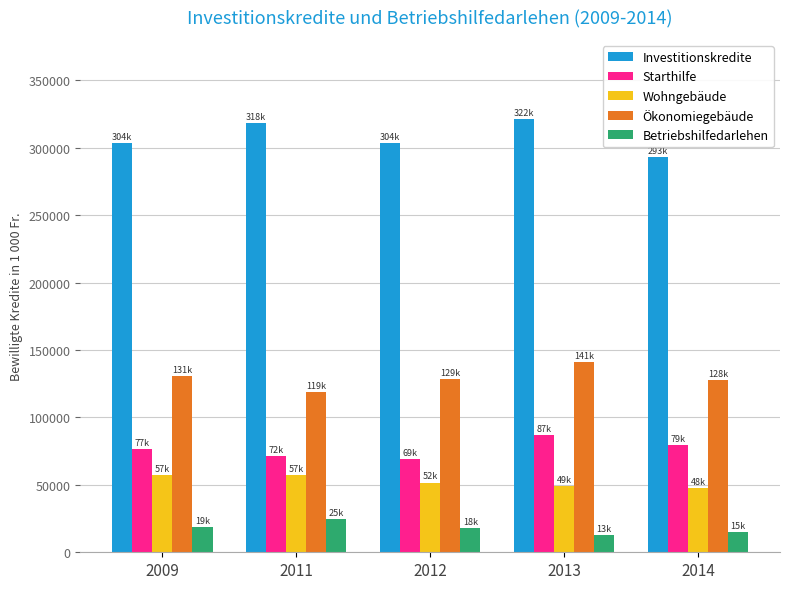

Is the value of Investitionskredite at 2011 greater than the value of Ökonomiegebäude at 2009?

Yes